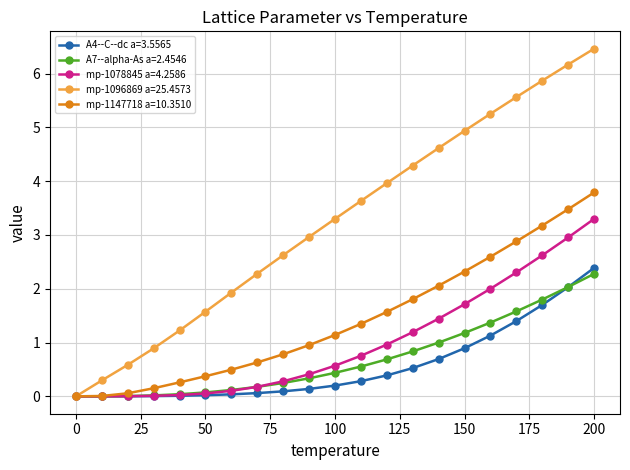

Which series has the widest spread of values?

mp-1096869 a=25.4573